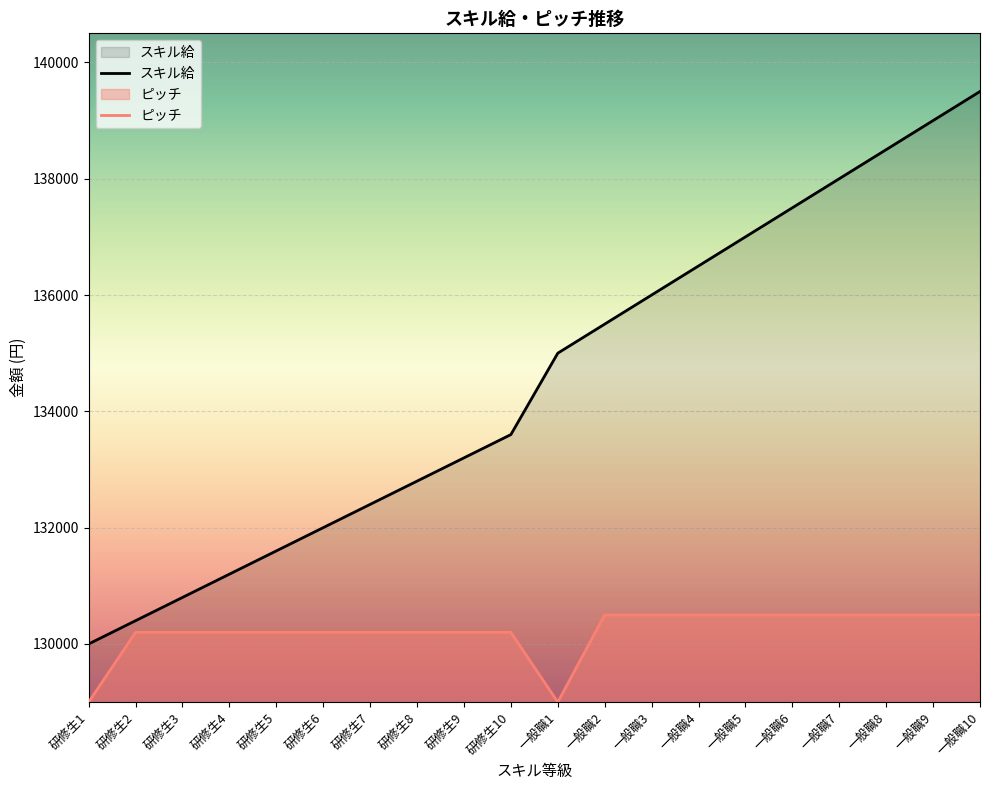

What is the difference between the スキル給 values at 研修生9 and 研修生7?

800